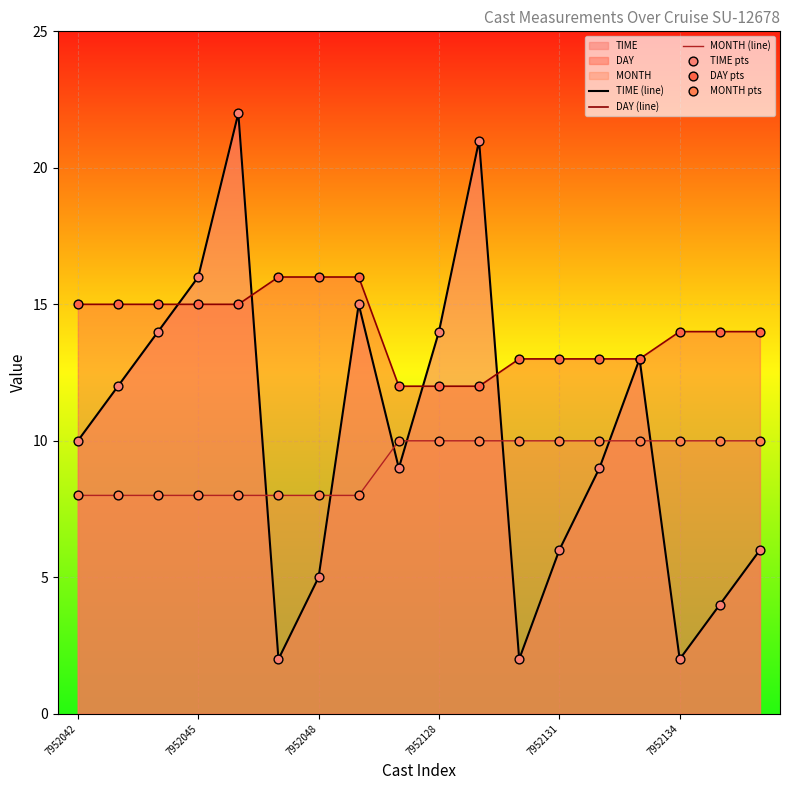

Which series reaches the maximum Y coordinate?

TIME (line)